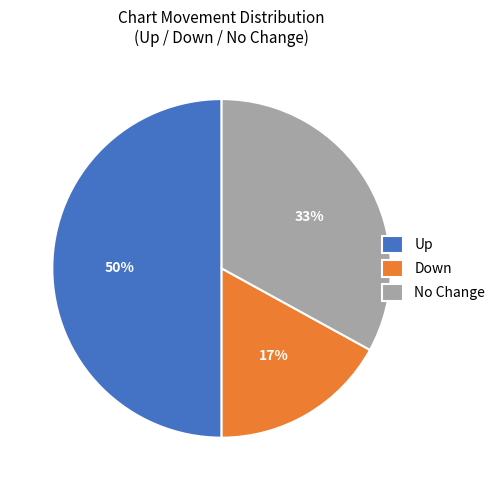

Is Down the majority of the pie?

No